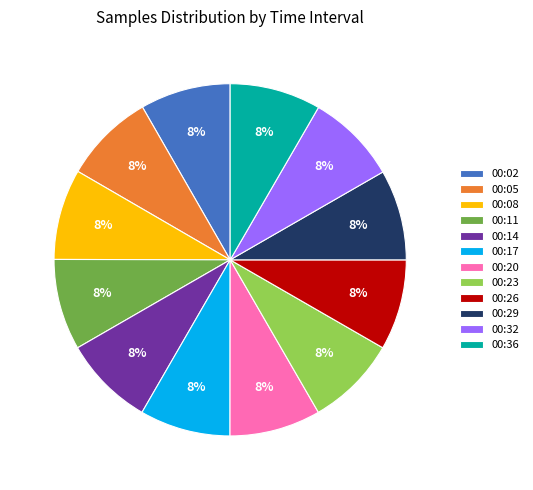

Combined, do 00:32 and 00:23 account for over 50%?

No